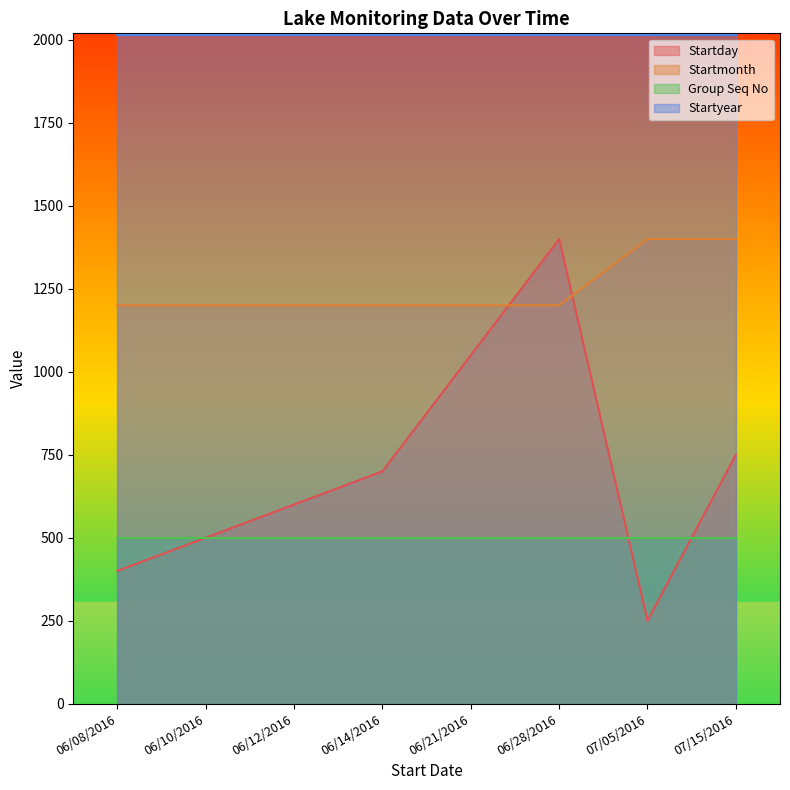

True or false: Startmonth has a value of 1200 at 06/12/2016.

True